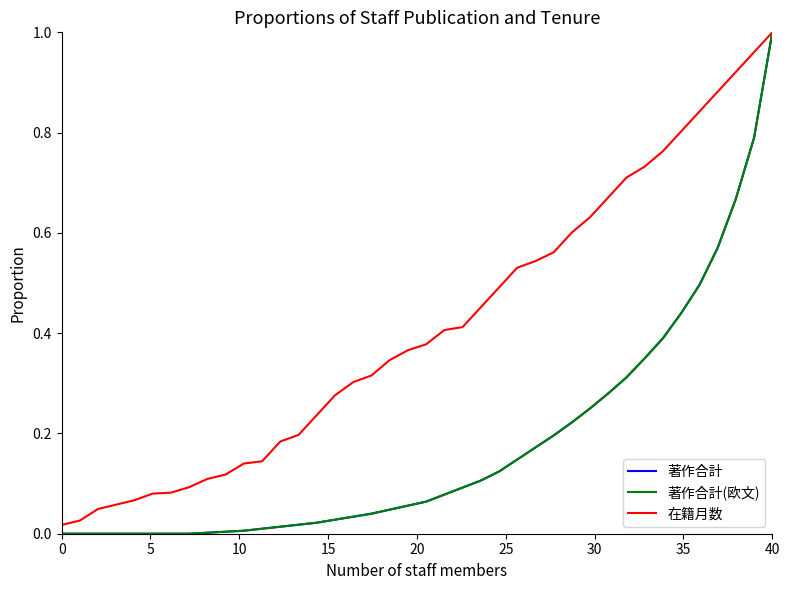

Does the chart display data point markers on the line(s)?

No